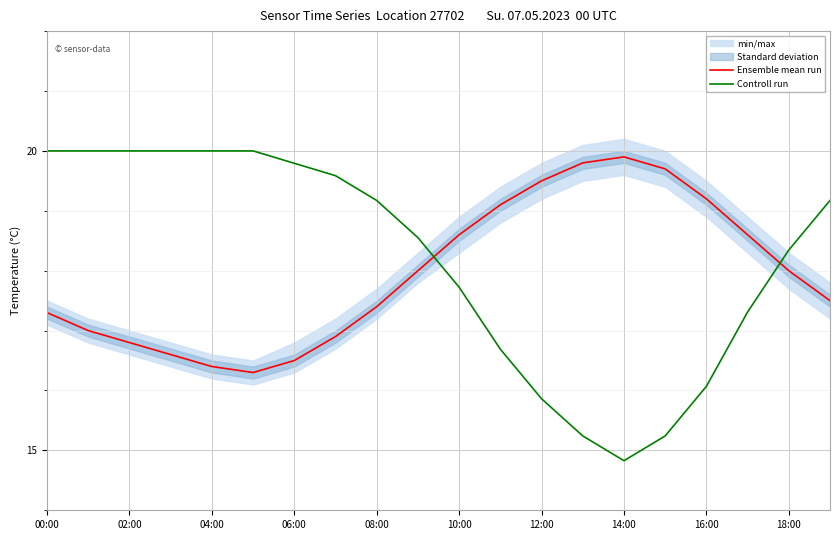

After their last crossing, which series has the higher values: Controll run or Ensemble mean run?

Controll run